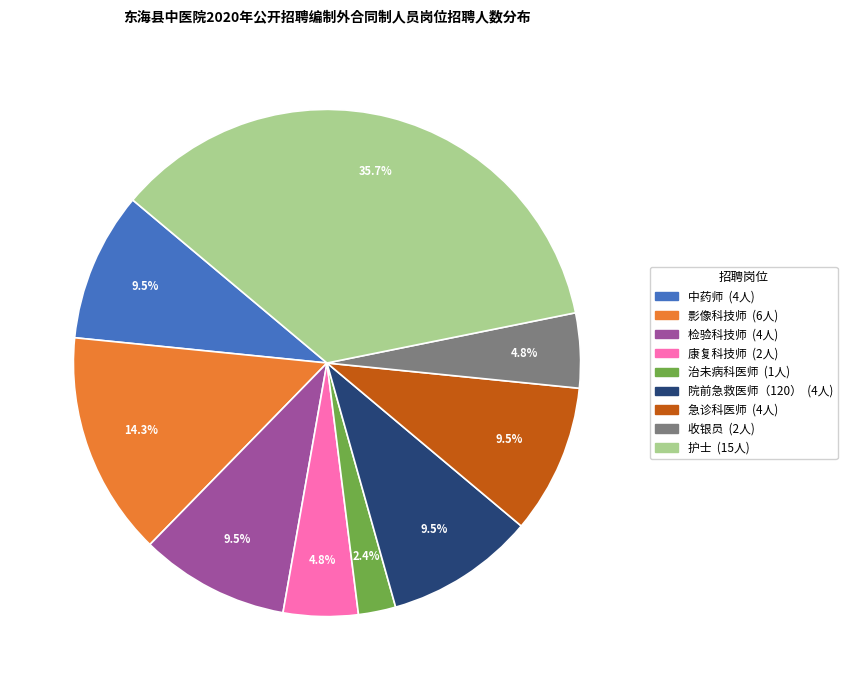

True or false: 影像科技师 accounts for 9% of the total.

False